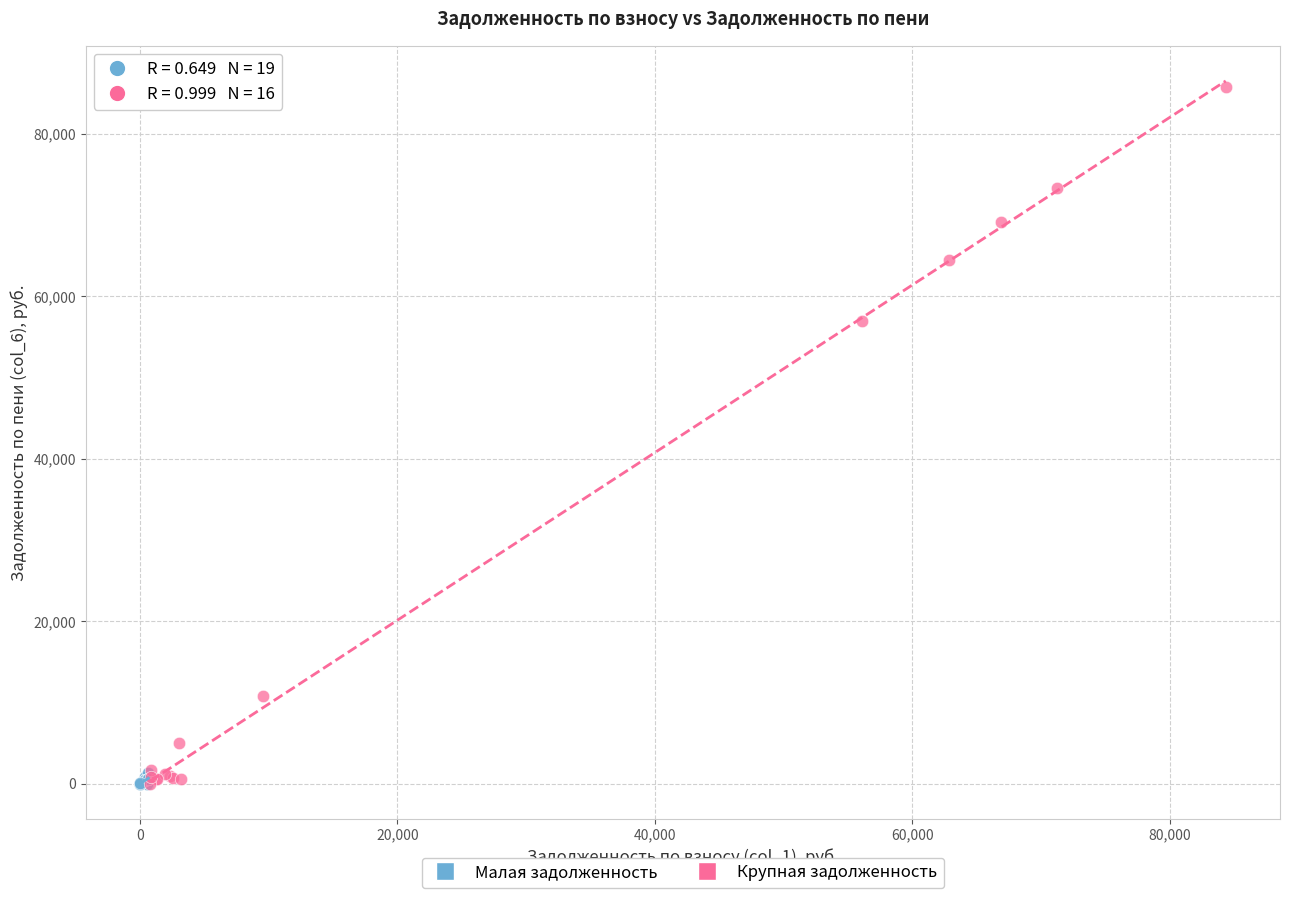

What are all the series names shown in the legend?

Малая задолженность, Крупная задолженность